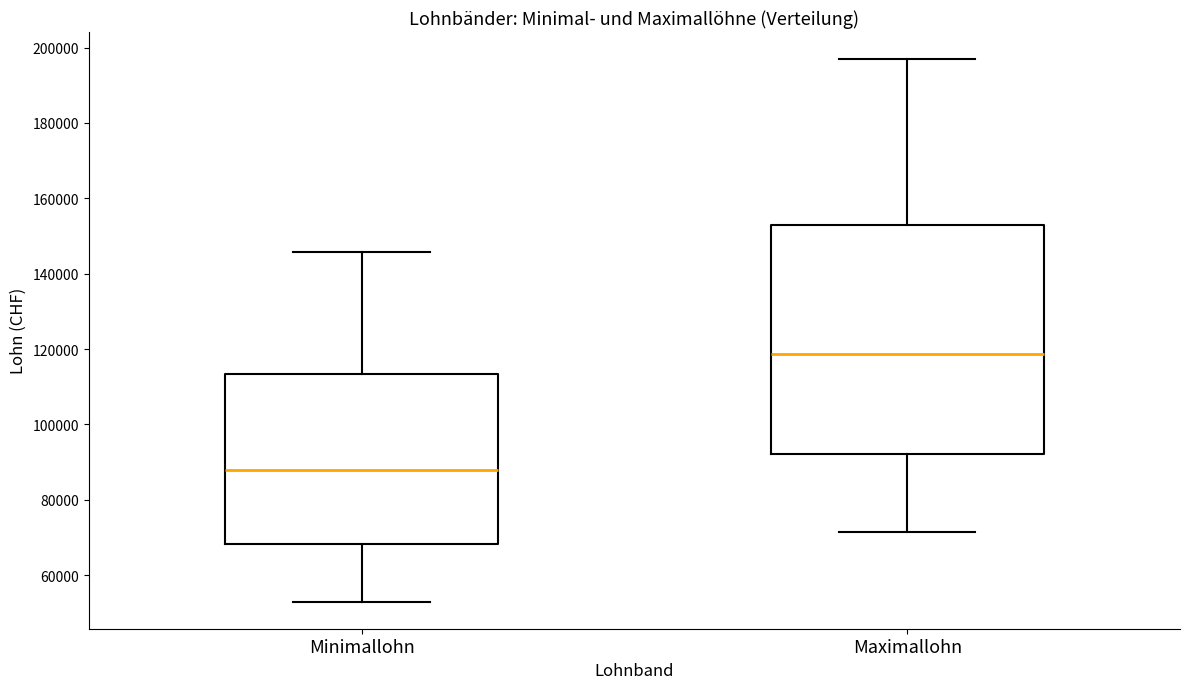

Comparing the boxes themselves (not the whiskers), which one is the tallest?

Maximallohn